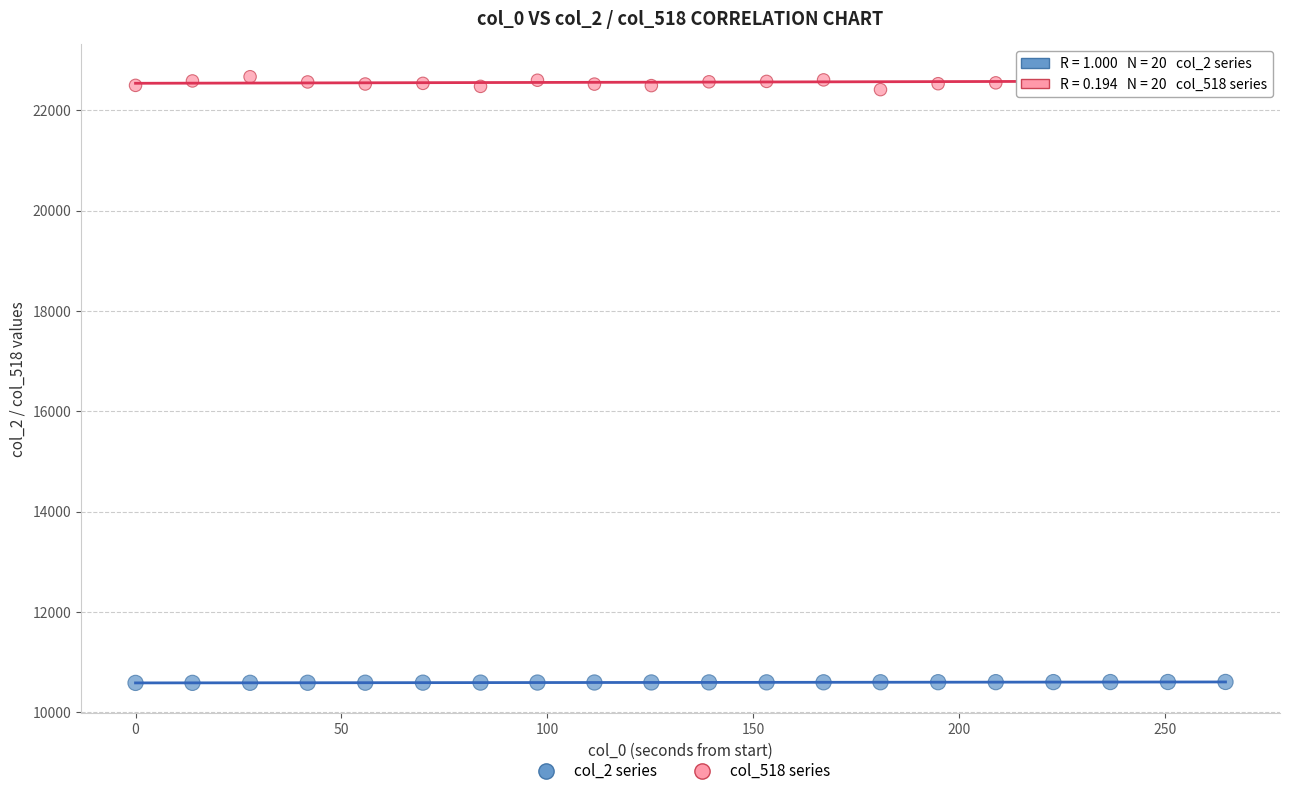

Which series reaches the maximum Y coordinate?

col_518 series